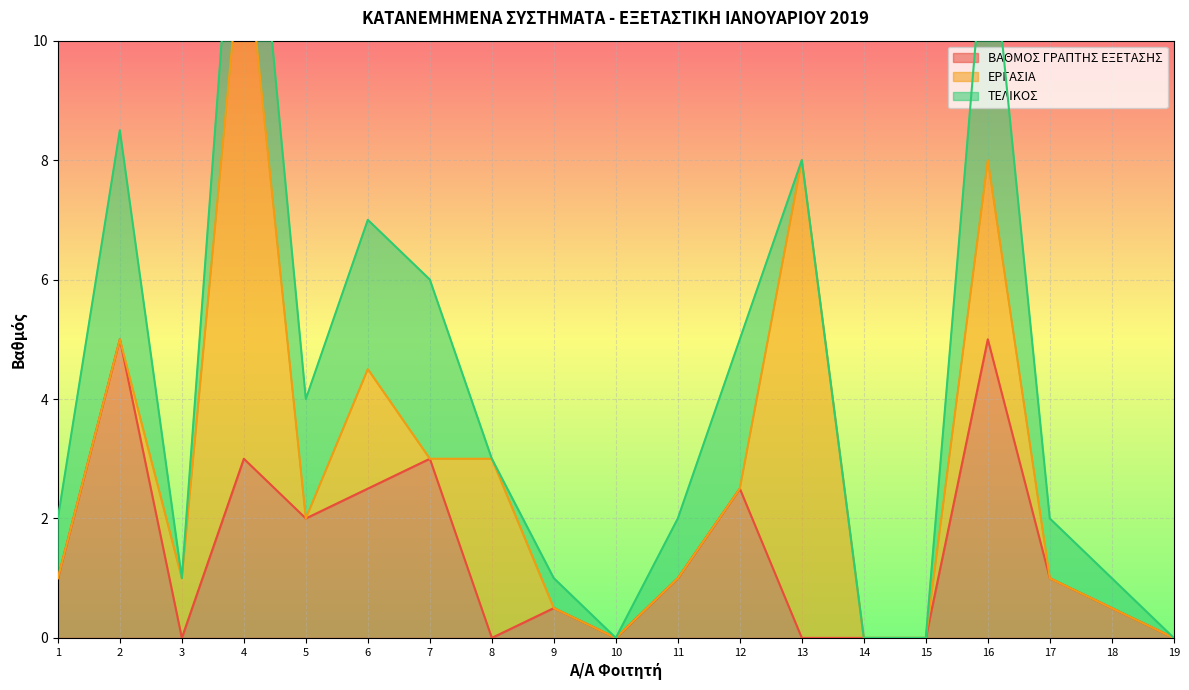

At which category does ΤΕΛΙΚΟΣ reach its first local valley?

3